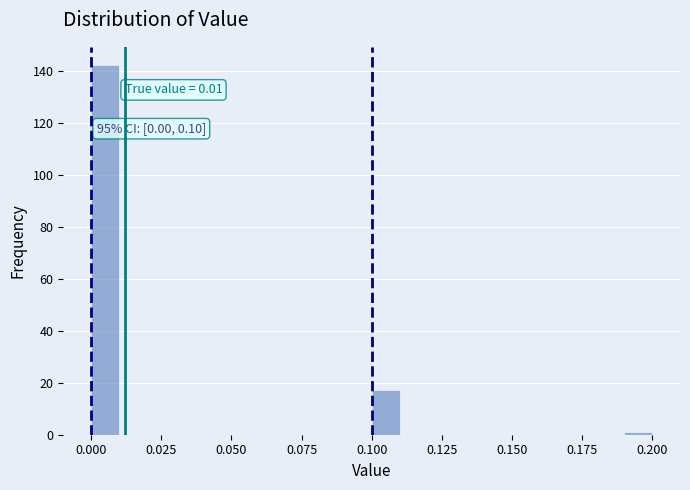

Around what value on the x-axis is the tallest bar? Give the approximate position of its centre, as read against the axis.

0.005